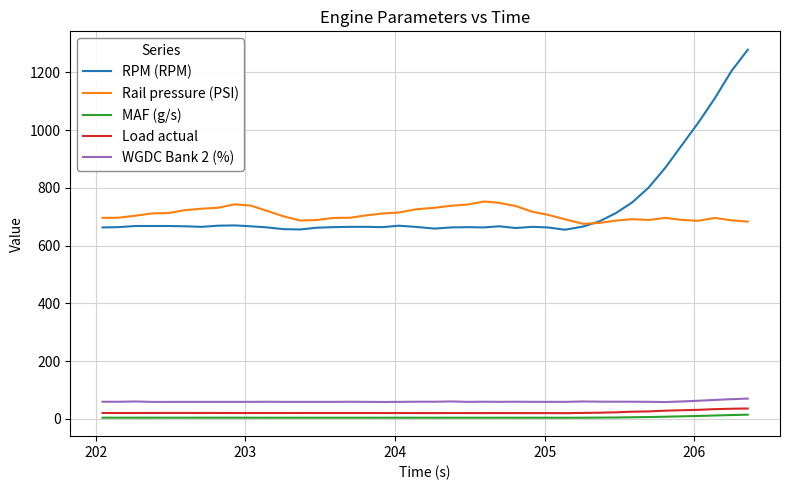

Rank the series by their maximum value, from lowest to highest.

MAF (g/s), Load actual, WGDC Bank 2 (%), Rail pressure (PSI), RPM (RPM)